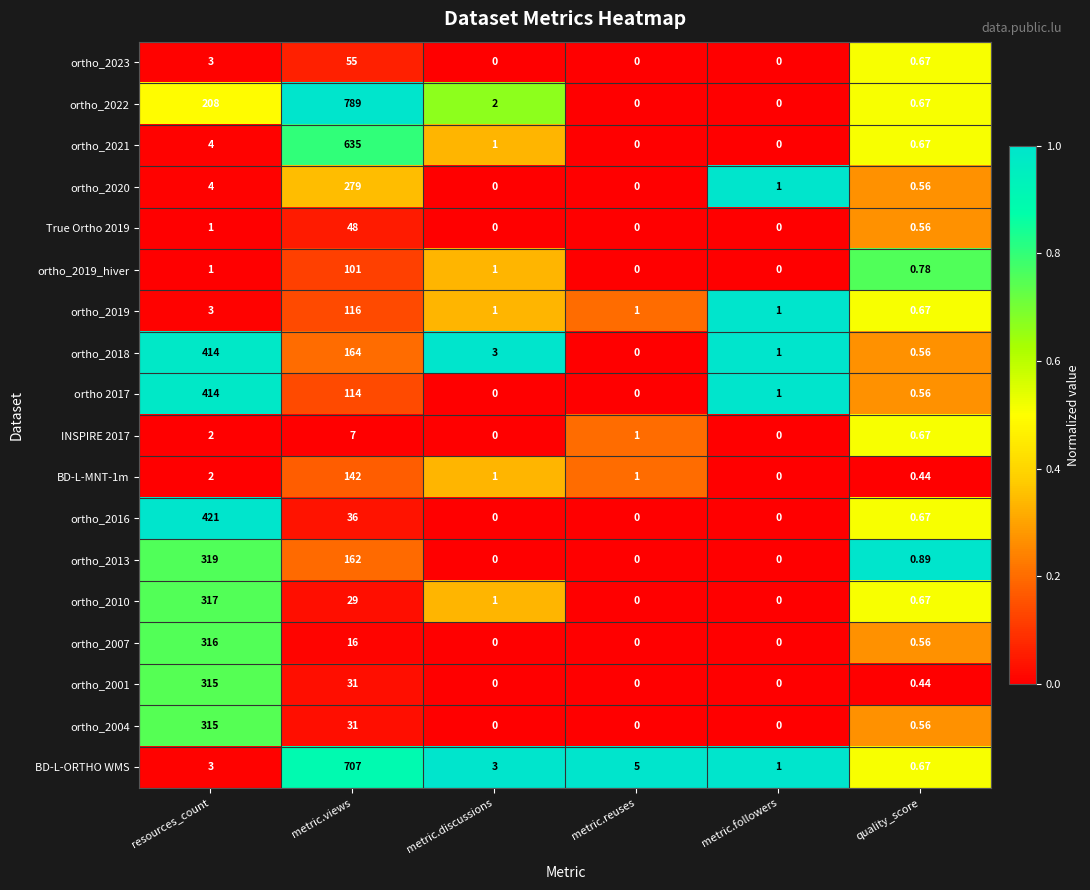

At which label does ortho_2013 reach its peak?

resources_count